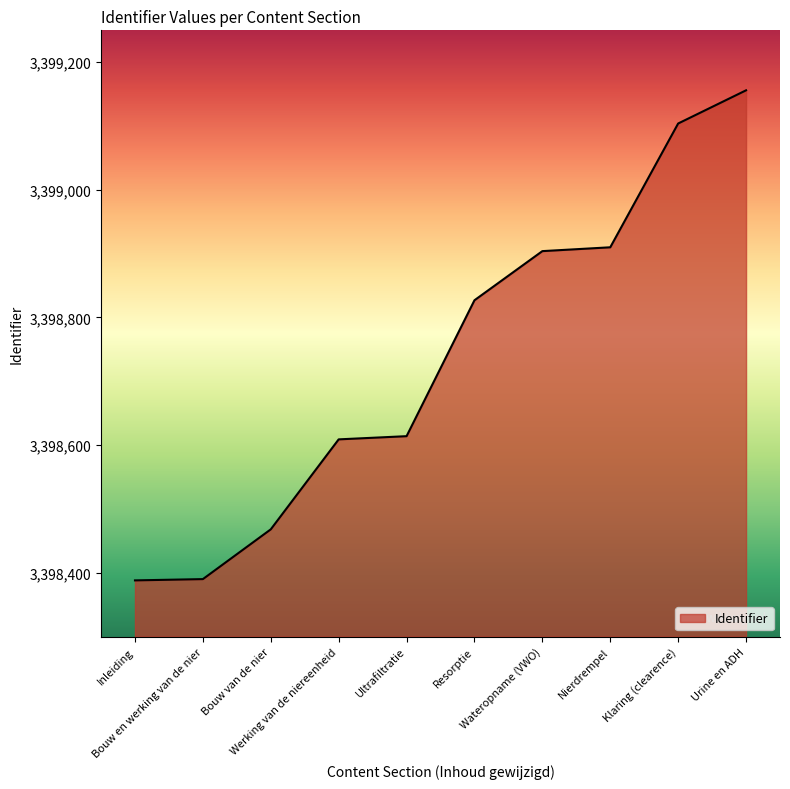

Which has a higher value, Werking van de niereenheid or Inleiding?

Werking van de niereenheid